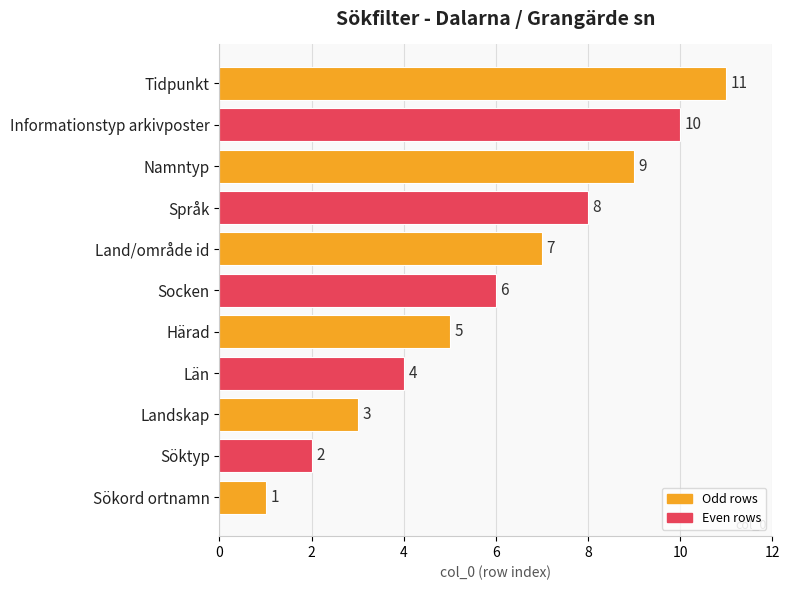

The value at Härad is 5. True or false?

True